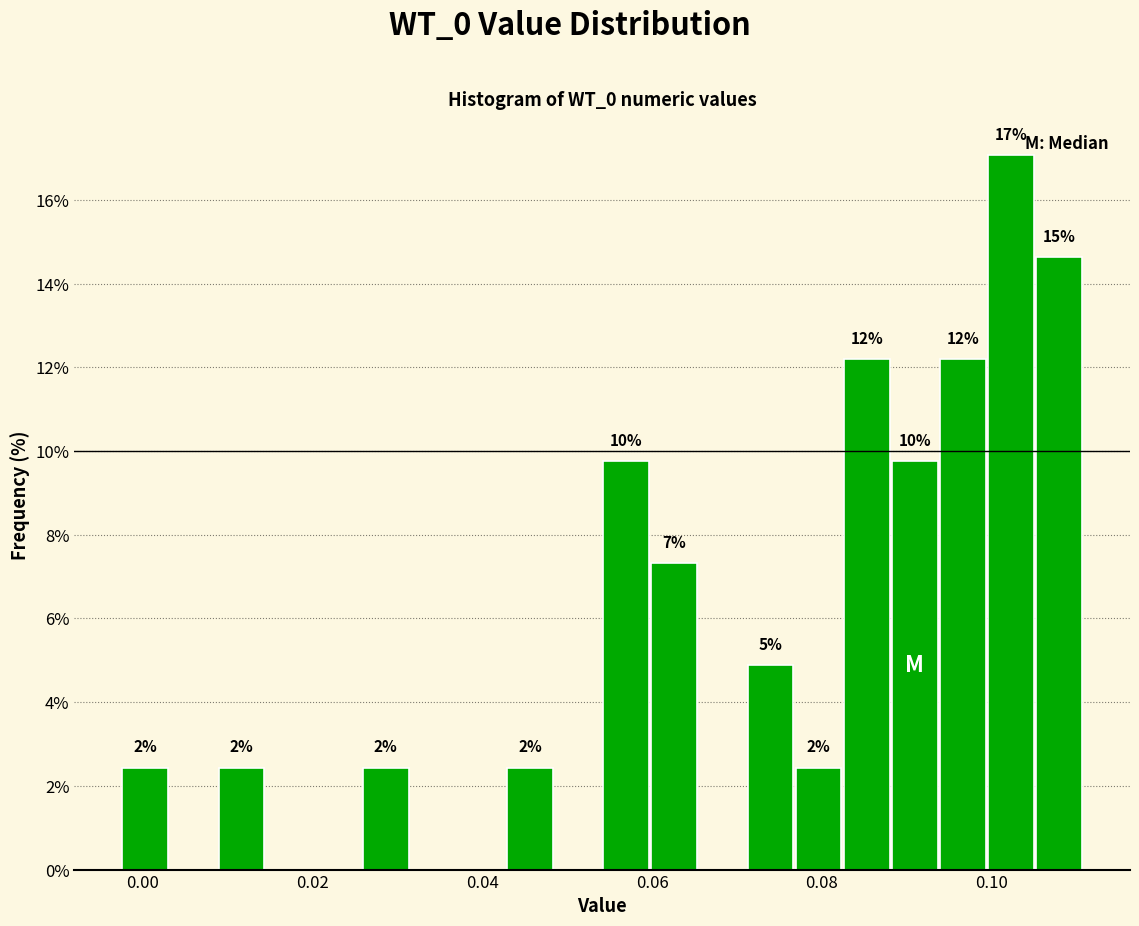

Around what value on the x-axis is the tallest bar? Give the approximate position of its centre, as read against the axis.

0.102